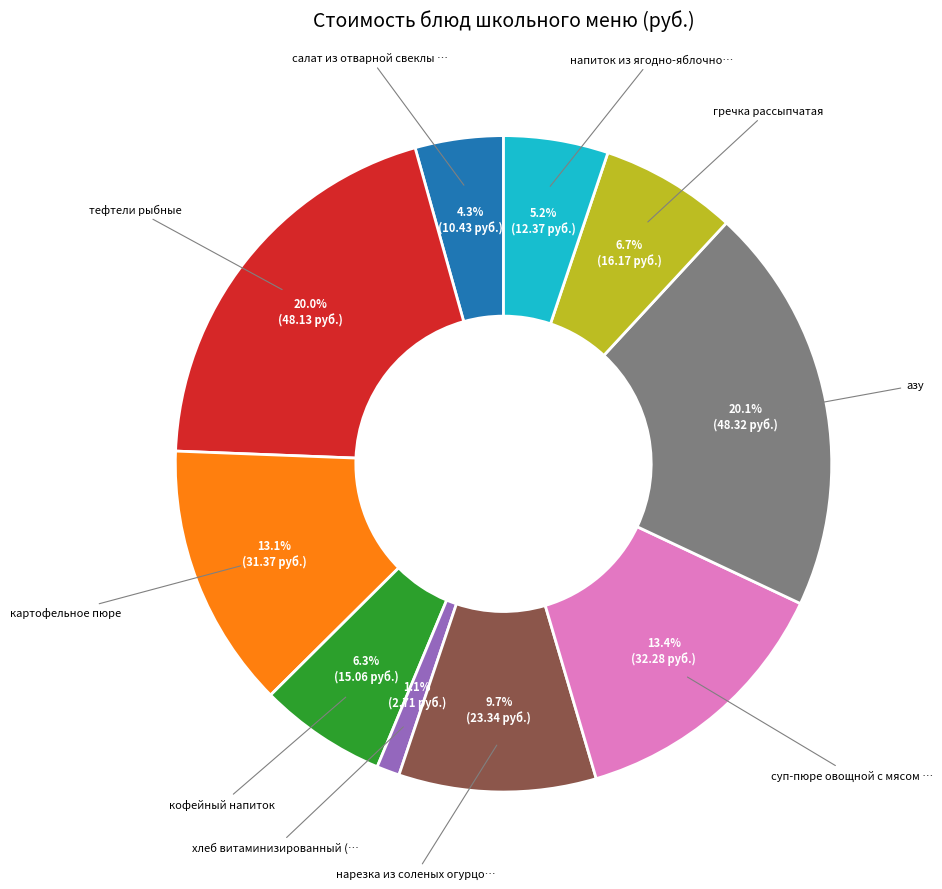

Count the number of slices in the pie.

10